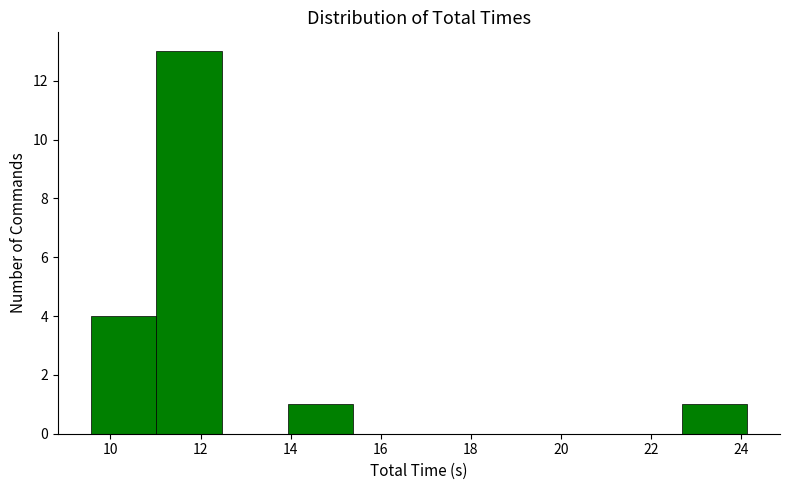

Reading left to right, list every bar in this chart as the range it spans on the x-axis followed by its height. Neither the bar edges nor the heights are printed on the chart, so give them approximately, as read against the axes.

9.6 to 11.0: 4
11.0 to 12.4: 13
12.4 to 14.0: 0
14.0 to 15.4: 1
15.4 to 16.8: 0
16.8 to 18.4: 0
18.4 to 19.8: 0
19.8 to 21.2: 0
21.2 to 22.6: 0
22.6 to 24.2: 1